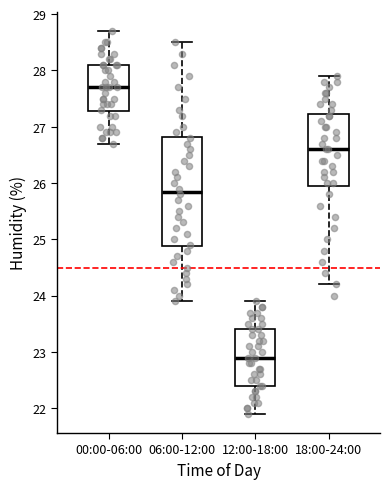

Reading left to right, read every box against the y-axis: the position of its median line, the range the box covers, and the ends of its whiskers. The values are not printed on the chart, so give them approximately, as read against the axis.

00:00-06:00: median 27.7, box 27.3 to 28.1, whiskers 26.7 to 28.7
06:00-12:00: median 25.9, box 24.9 to 26.8, whiskers 23.9 to 28.5
12:00-18:00: median 22.9, box 22.4 to 23.4, whiskers 21.9 to 23.9
18:00-24:00: median 26.6, box 26.0 to 27.2, whiskers 24.2 to 27.9